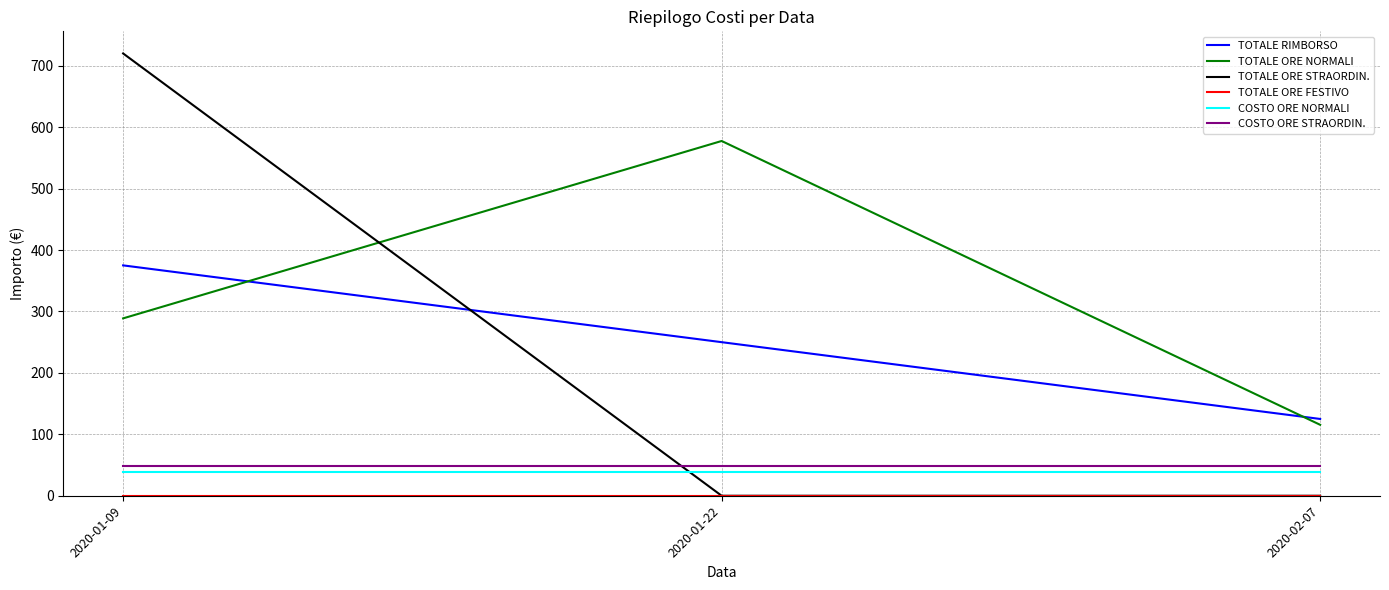

The value of COSTO ORE STRAORDIN. at 2020-01-22 is 48.0. True or false?

True